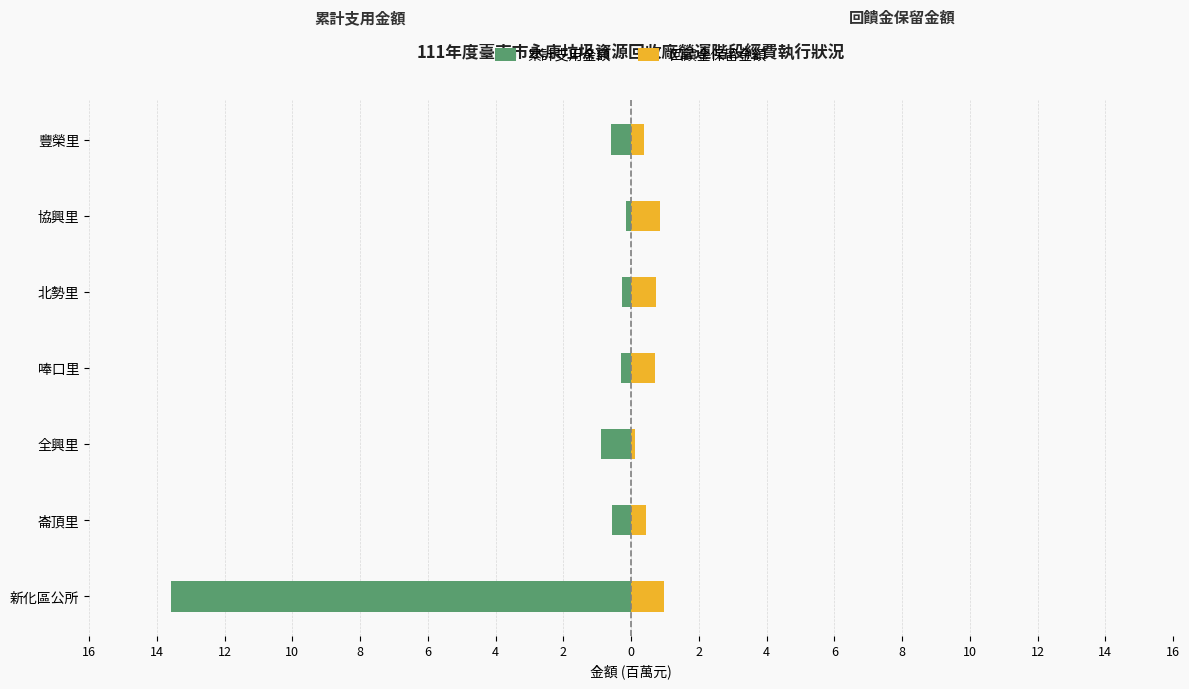

How many data points does each series have?

7